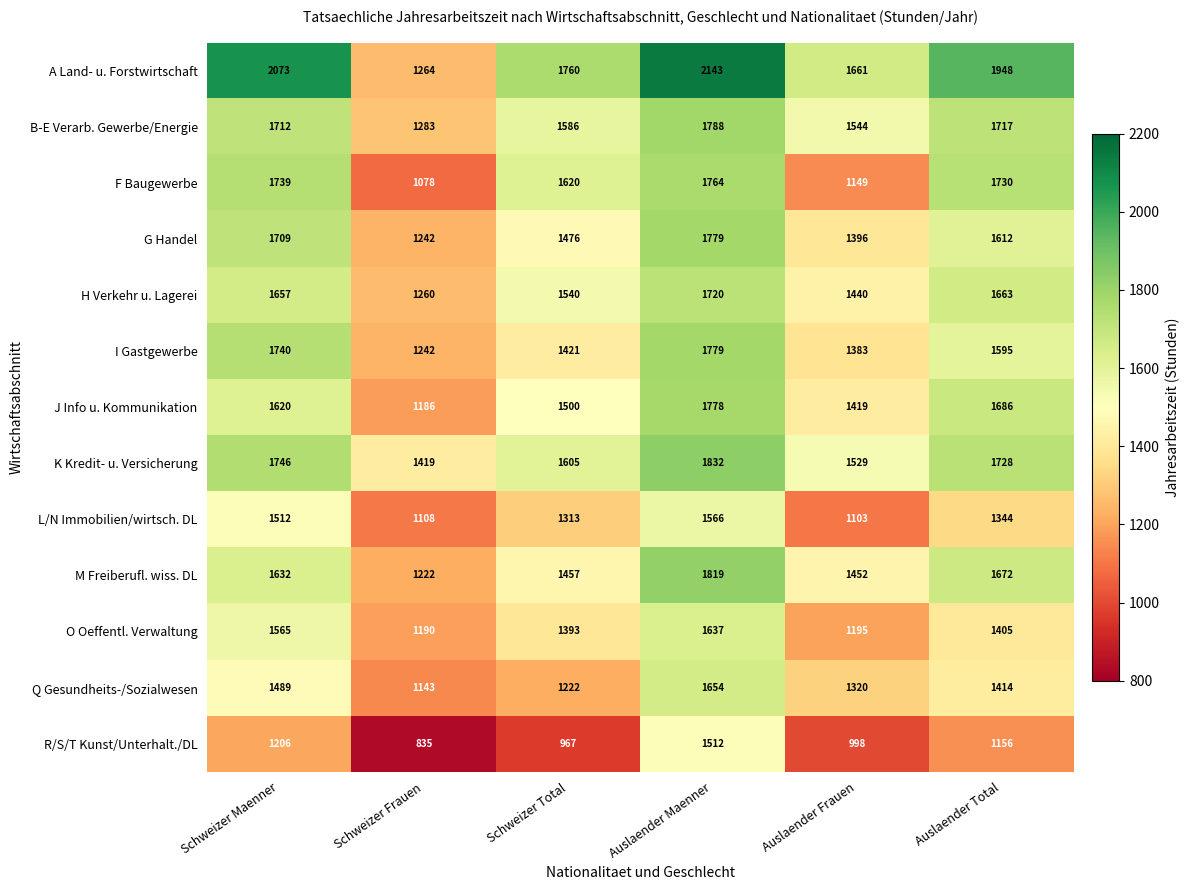

At which label does R/S/T Kunst/Unterhalt./DL reach its minimum?

Schweizer Frauen